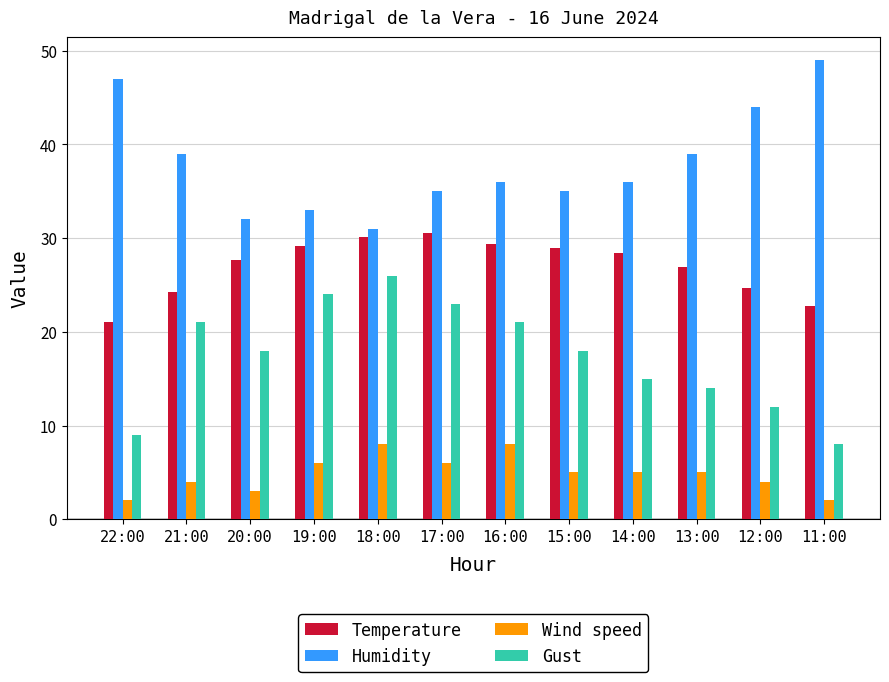

Between 17:00 and 15:00, which series saw the biggest shift?

Gust